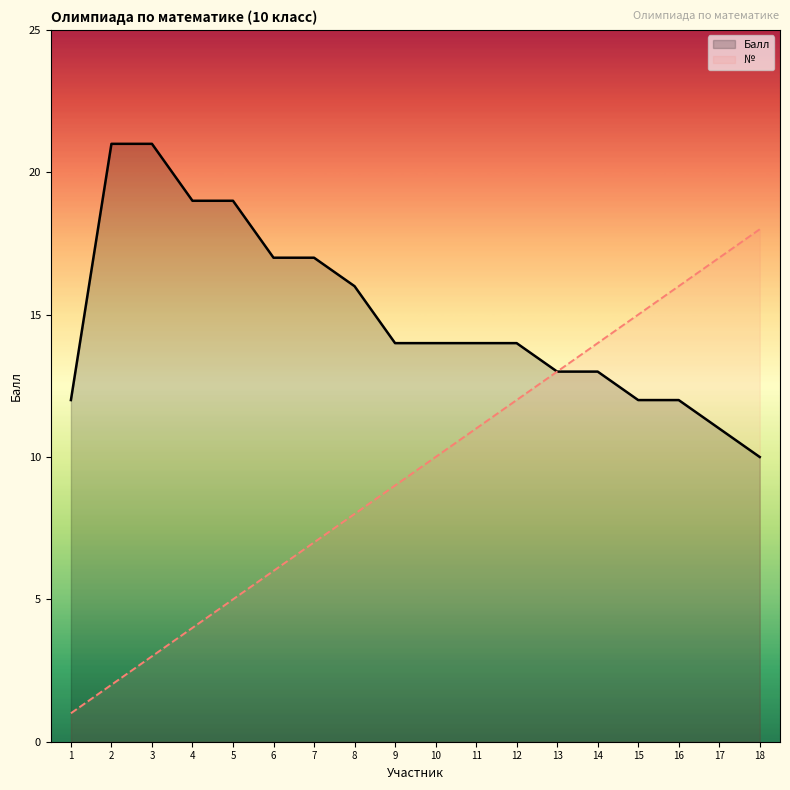

True or false: Балл and № intersect in this chart.

False